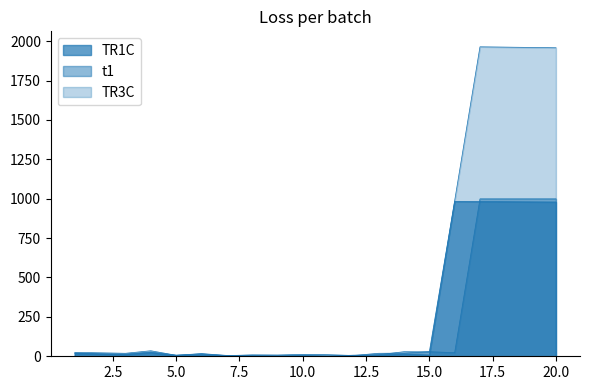

At 11, list the series in order from largest to smallest.

t1, TR1C, TR3C